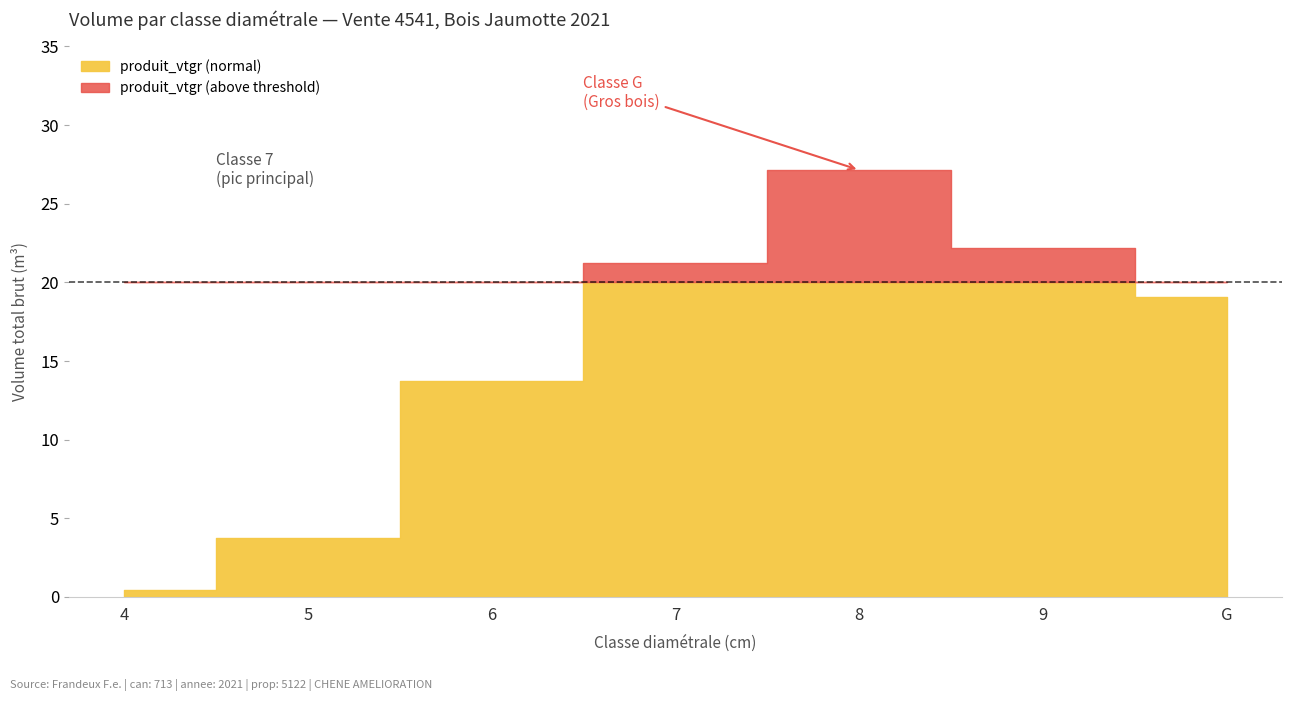

Which label corresponds to the smallest value in the chart?

4